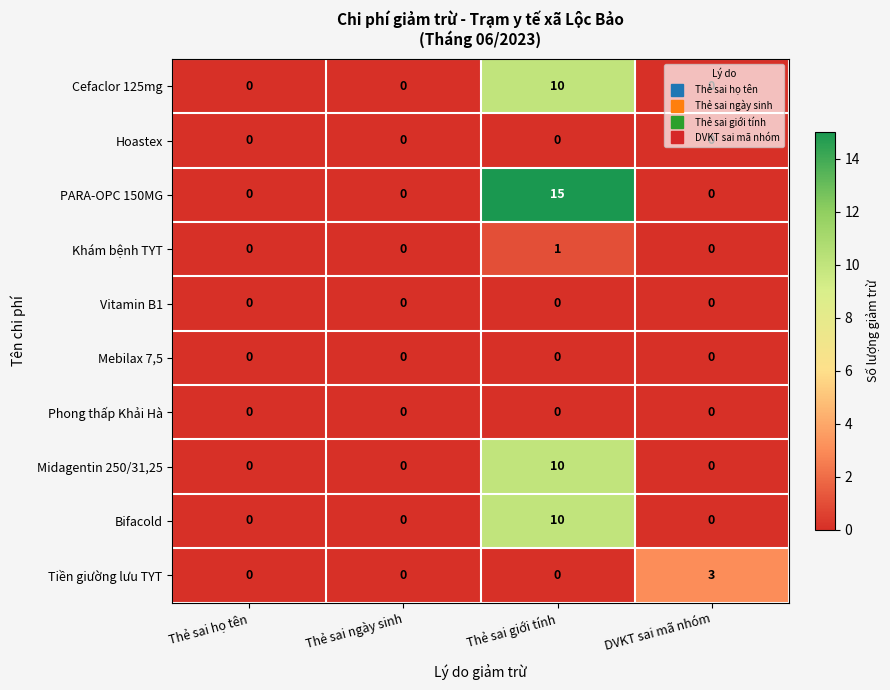

At how many categories does at least one series exceed 8?

1